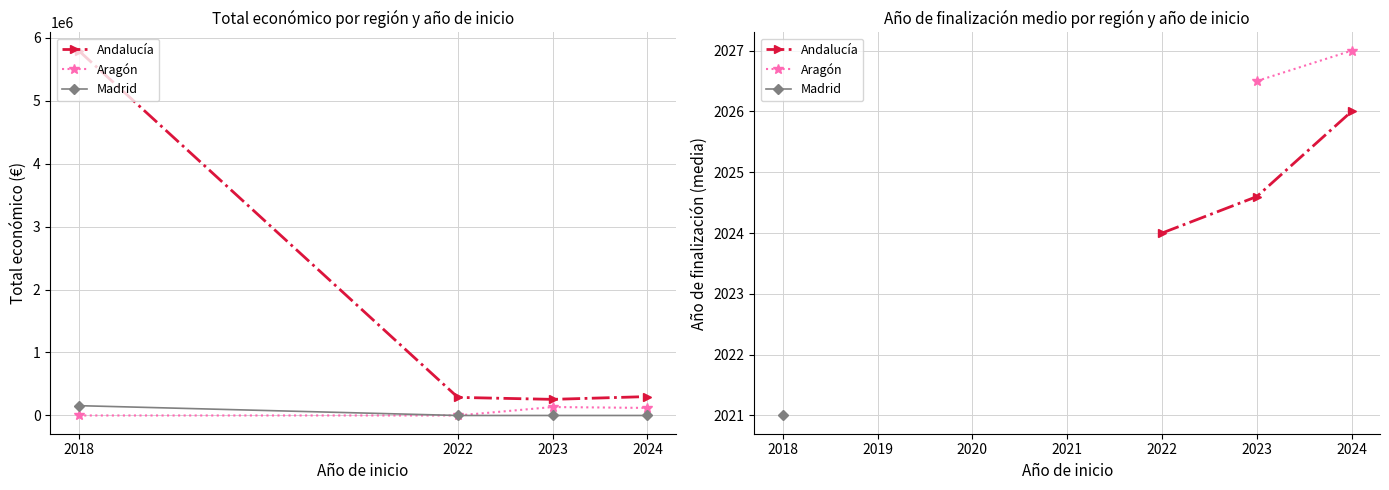

What is the maximum value shown in the chart?

5792221